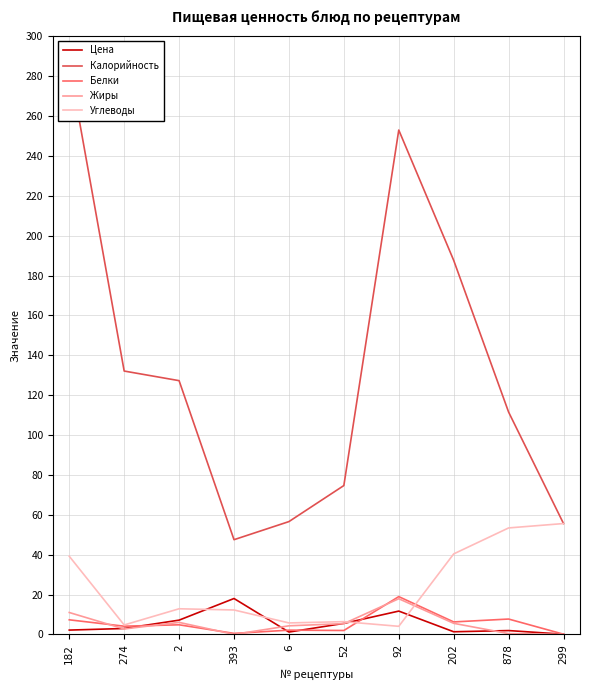

Is this an area chart (filled region under the line)?

No